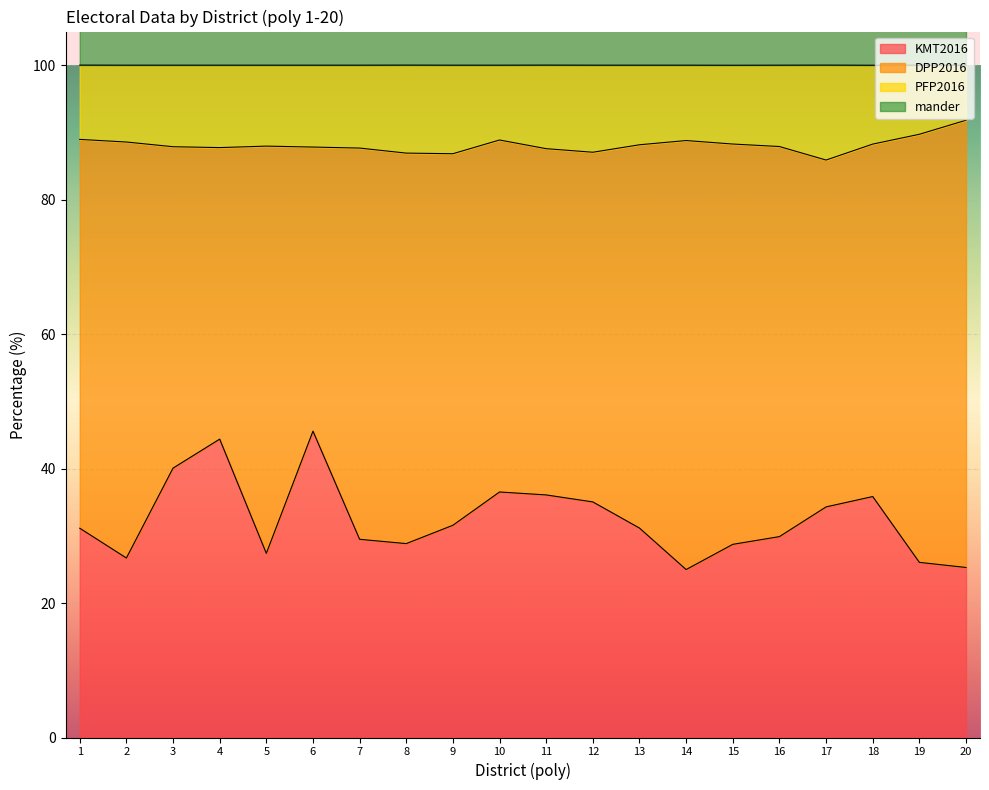

Which label corresponds to the smallest value in the chart?

14